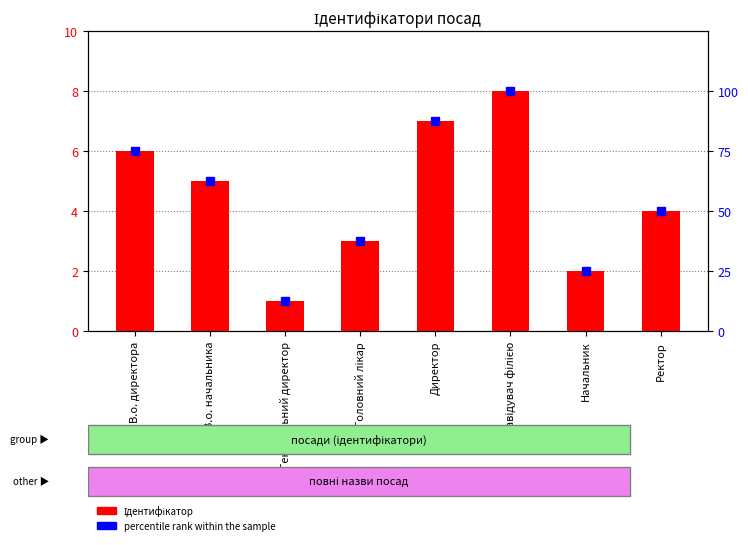

Is it true that percentile rank within the sample equals 31.9 at В.о. директора?

False